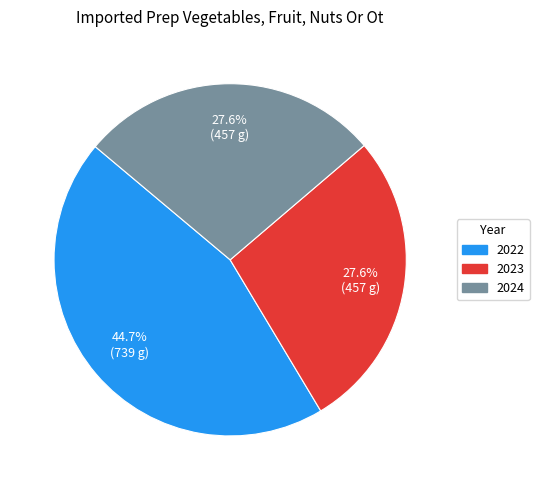

True or false: 2024 accounts for 18% of the total.

False